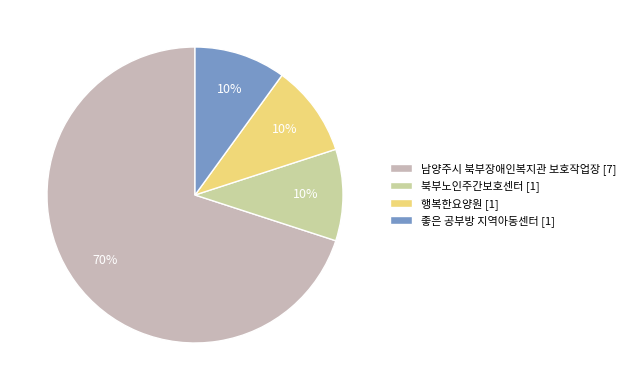

Rank the categories by value from lowest to highest.

북부노인주간보호센터, 행복한요양원, 좋은 공부방 지역아동센터, 남양주시 북부장애인복지관 보호작업장